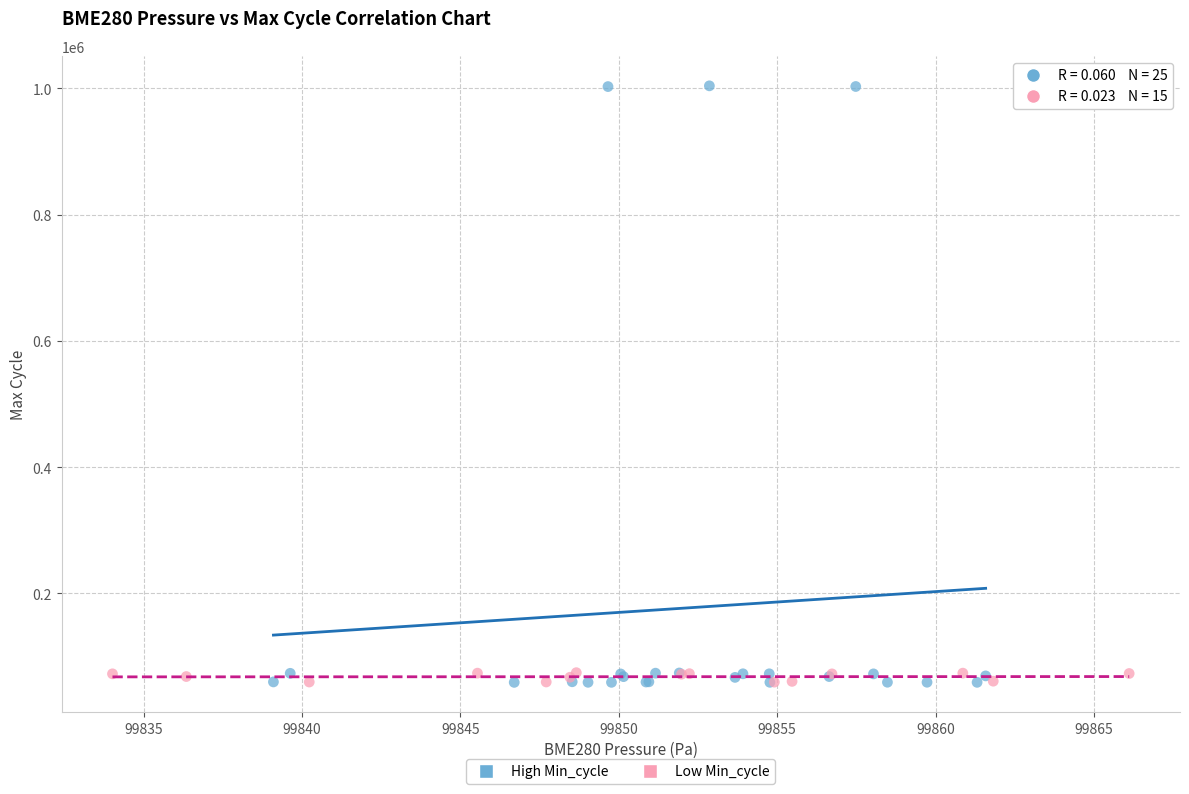

Which series has the widest spread of Y values?

High Min_cycle